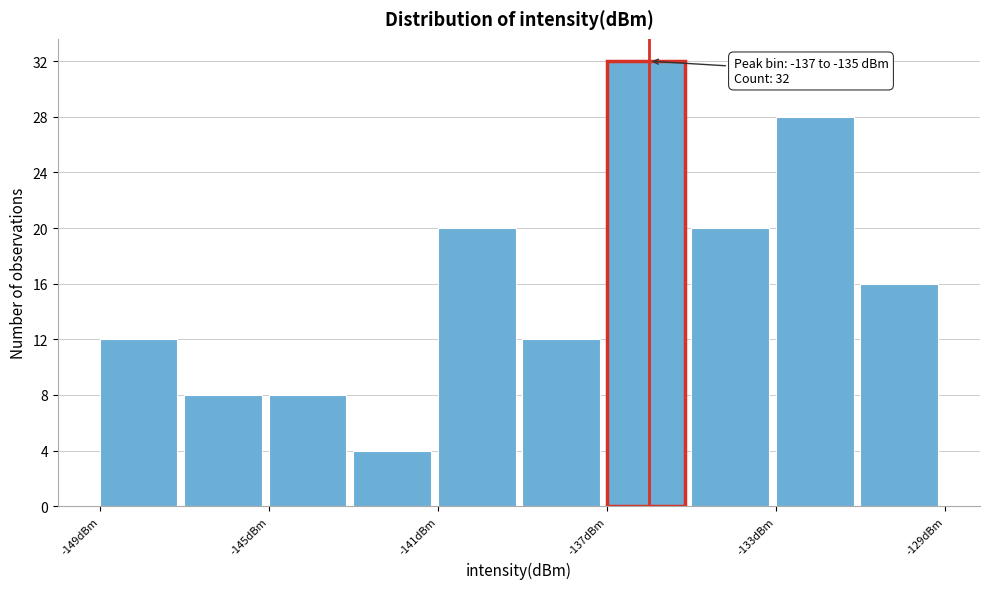

Which range on the x-axis has the tallest bar?

-137 to -135